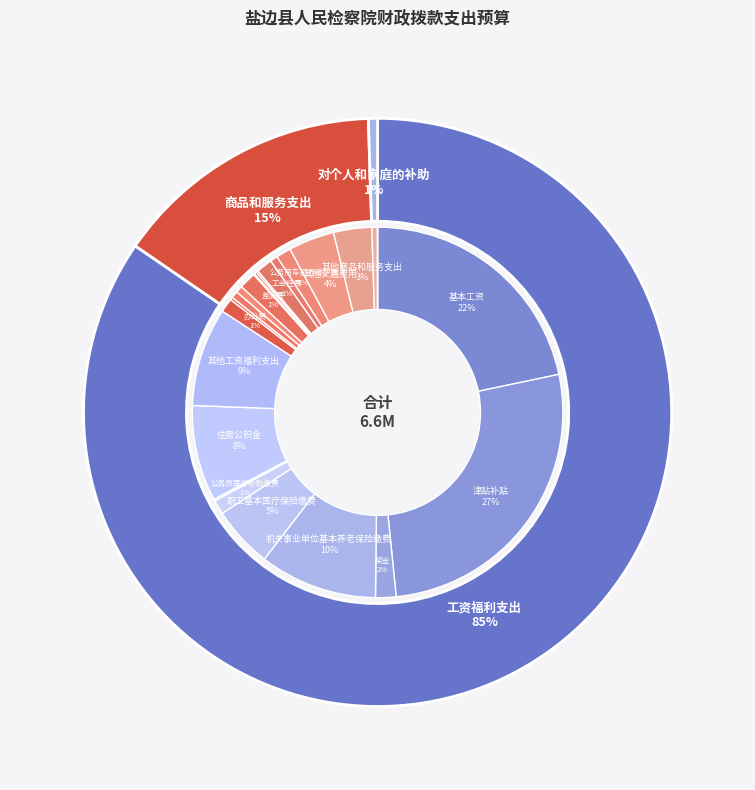

To the nearest percent, what portion does 商品和服务支出 represent?

15%